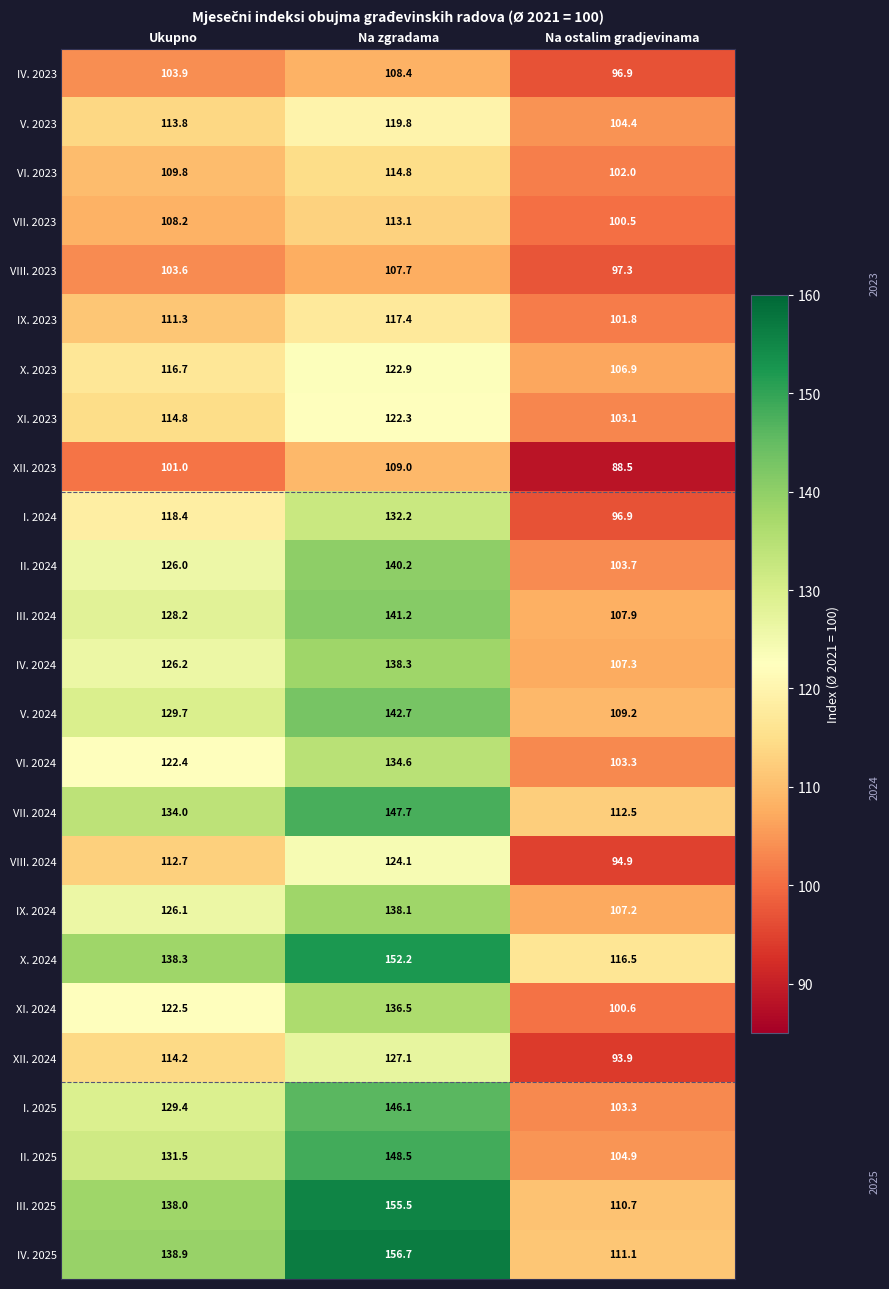

Which label corresponds to the smallest value in the chart?

Na ostalim gradjevinama